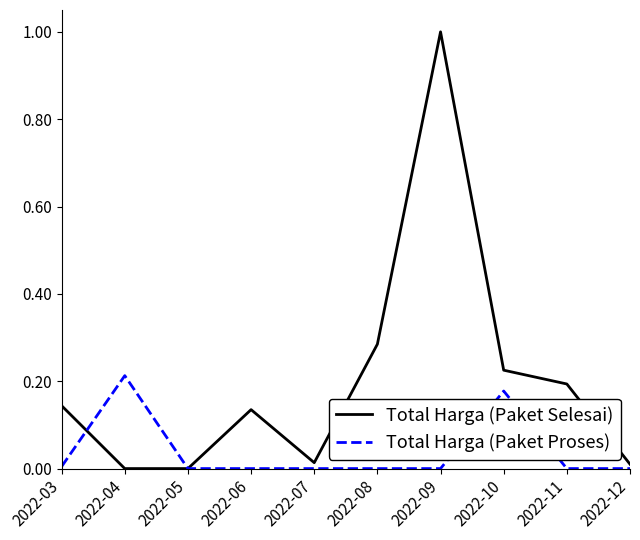

What is the spread (max minus min) of values at 2022-09?

1.0